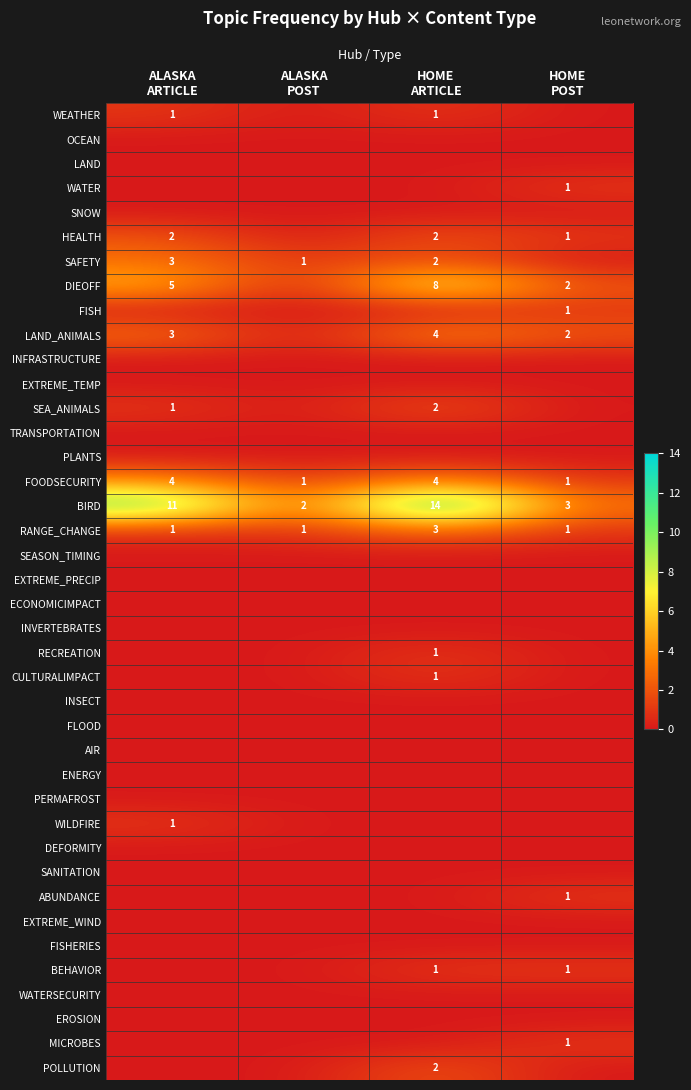

True or false: LAND has a value of 0 at HOME POST.

True